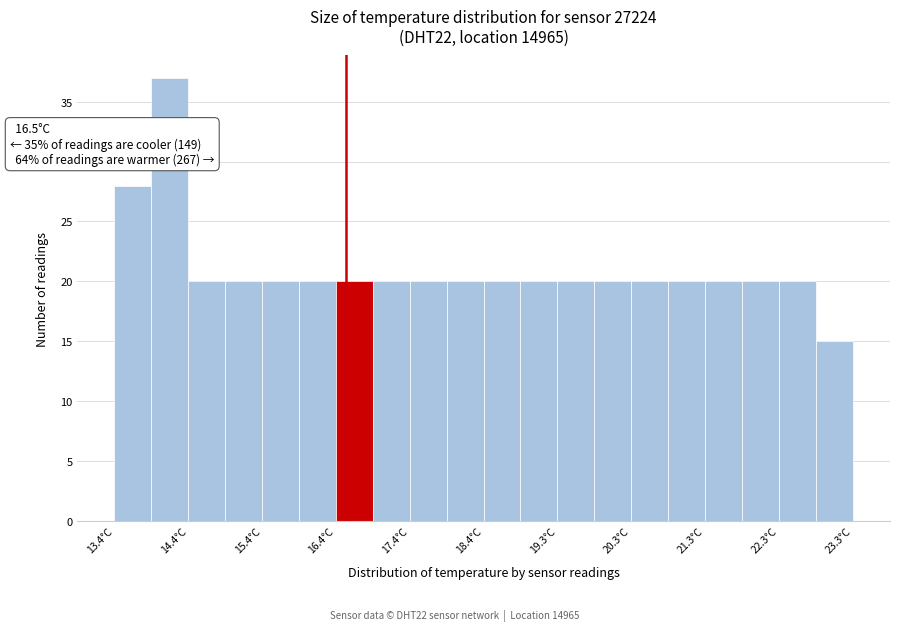

Which range on the x-axis has the tallest bar?

13.9 to 14.4